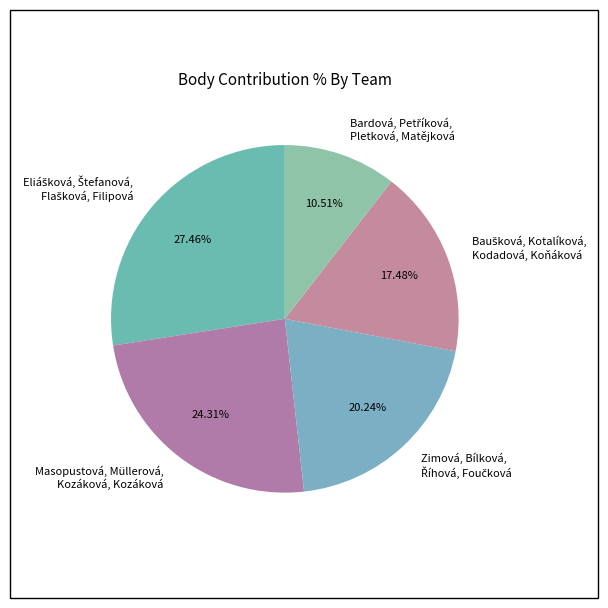

Does Masopustová, Müllerová, Kozáková, Kozáková account for over 50% of the chart?

No